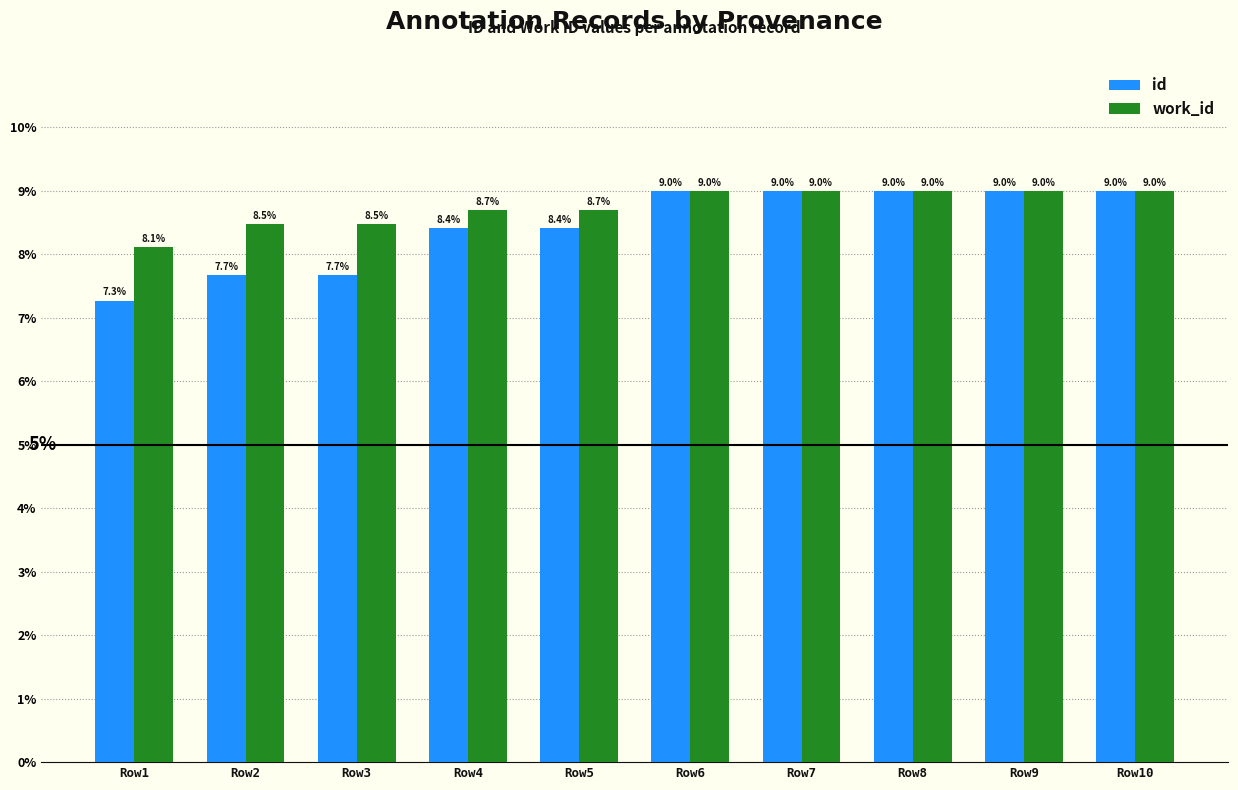

Which series has the widest spread of values?

id